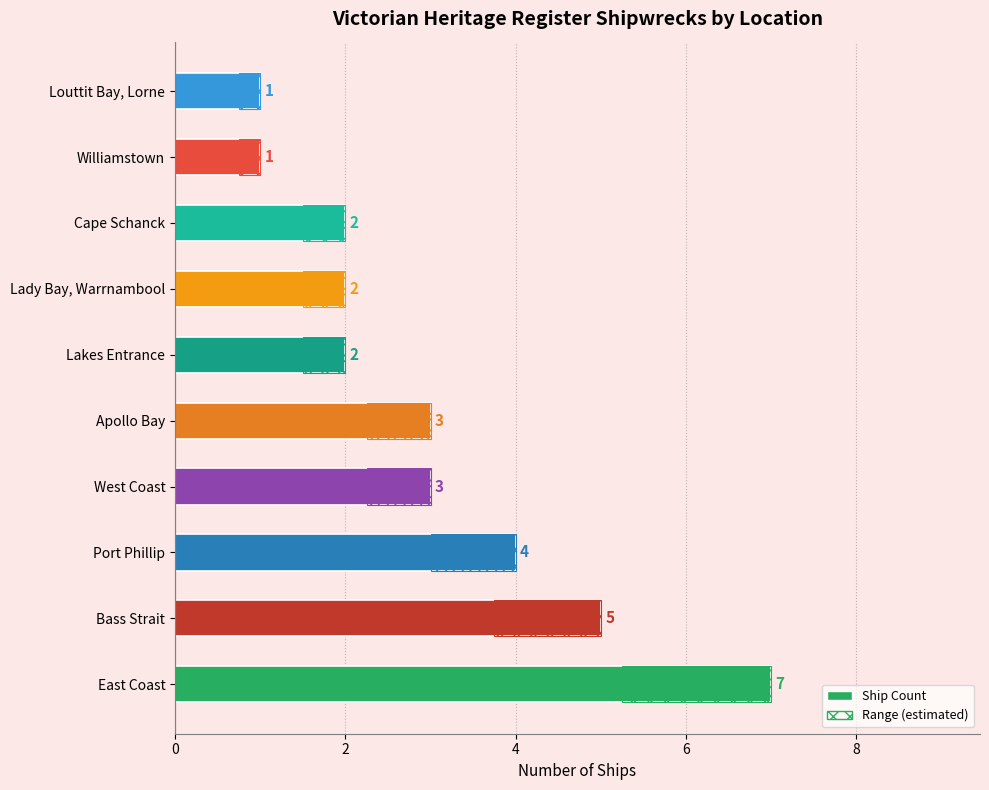

List the series in order of their overall mean, highest first.

Ship Count, Range (estimated)